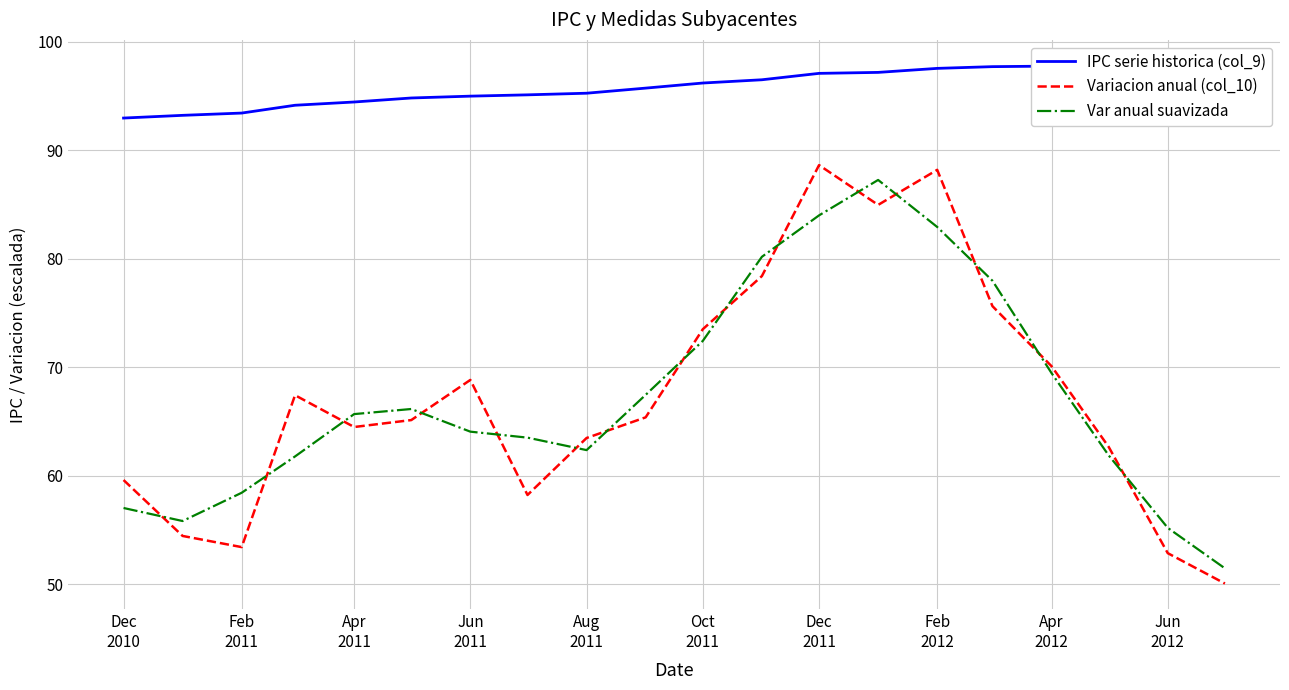

Is this an area chart (filled region under the line)?

No